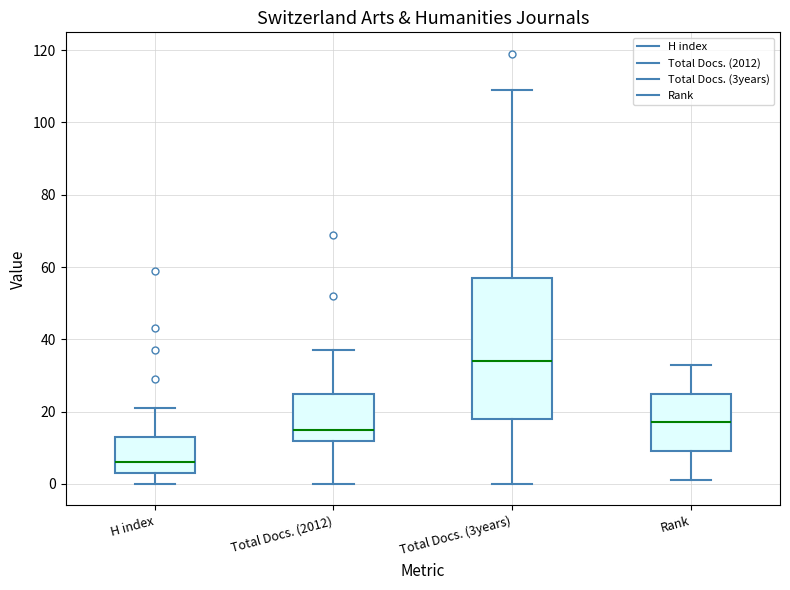

Reading left to right, transcribe this box plot: for each box, give where its median line is, the range the box spans, and where its two whiskers end, as read against the y-axis. The values are not printed on the chart, so give them approximately, as read against the axis.

H index: median 6, box 4 to 14, whiskers 0 to 22
Total Docs. (2012): median 16, box 12 to 26, whiskers 0 to 38
Total Docs. (3years): median 34, box 18 to 58, whiskers 0 to 110
Rank: median 18, box 10 to 26, whiskers 2 to 34